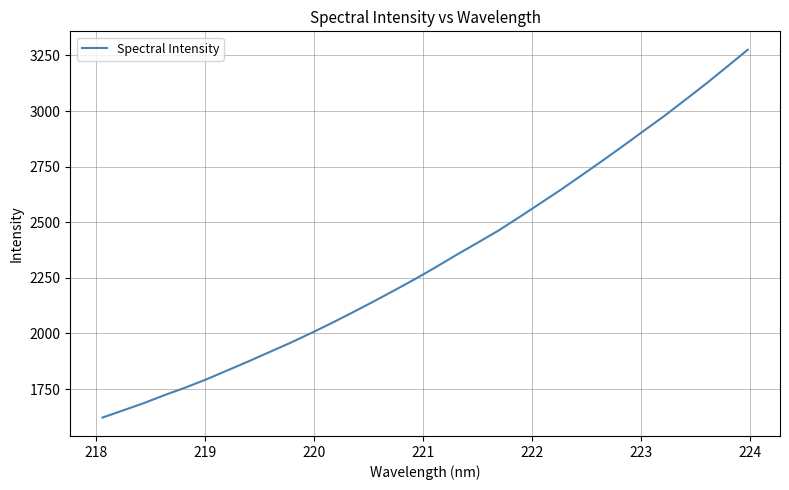

What is the difference between the maximum and minimum values?

1654.3